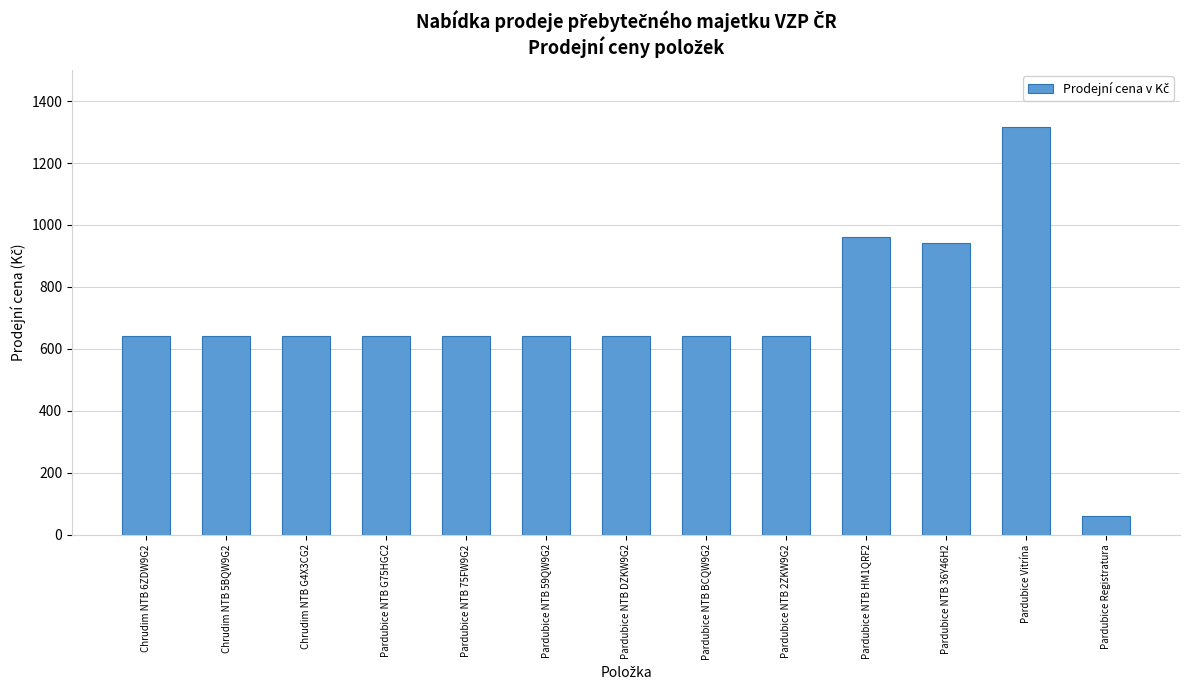

How many categories are shown in the chart?

13